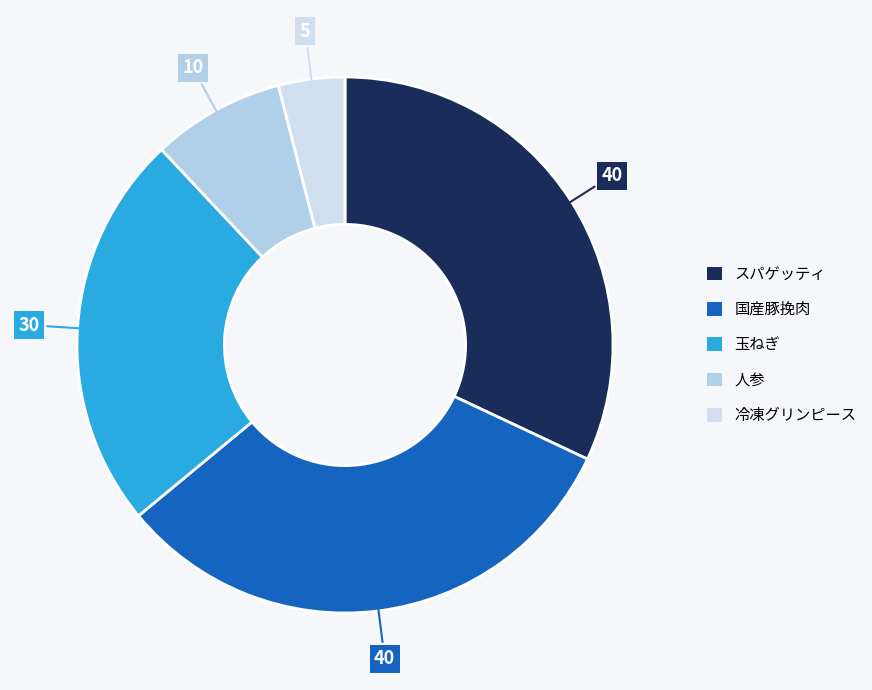

How many slices are in this pie chart?

5